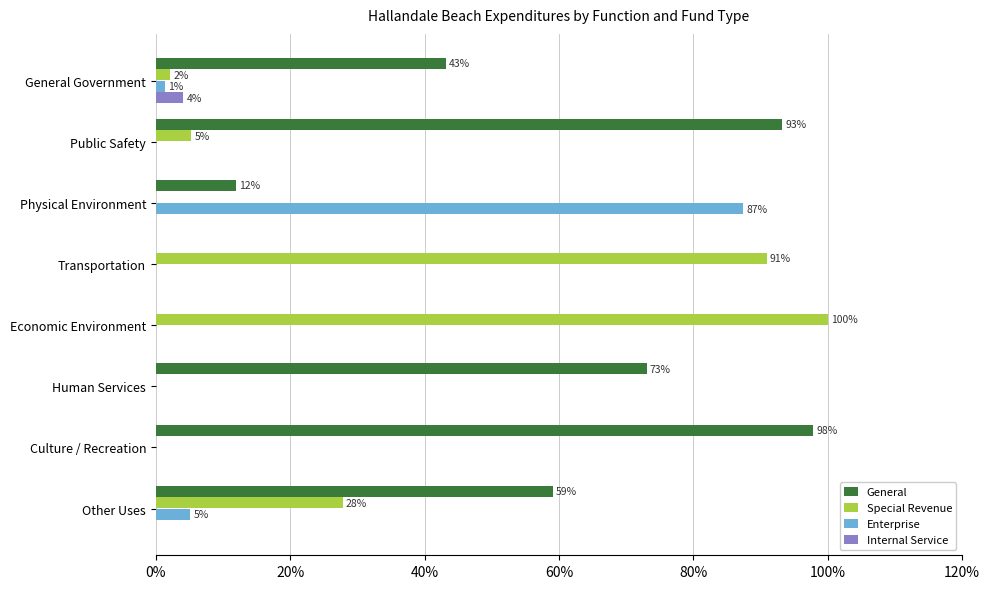

What is the greatest value displayed?

100.0